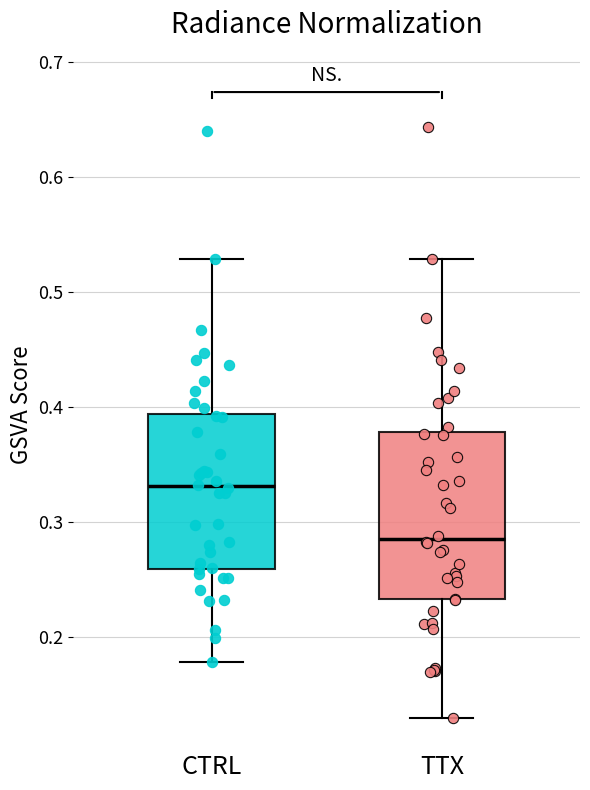

Which box is the tallest, from its lower edge to its upper edge?

TTX